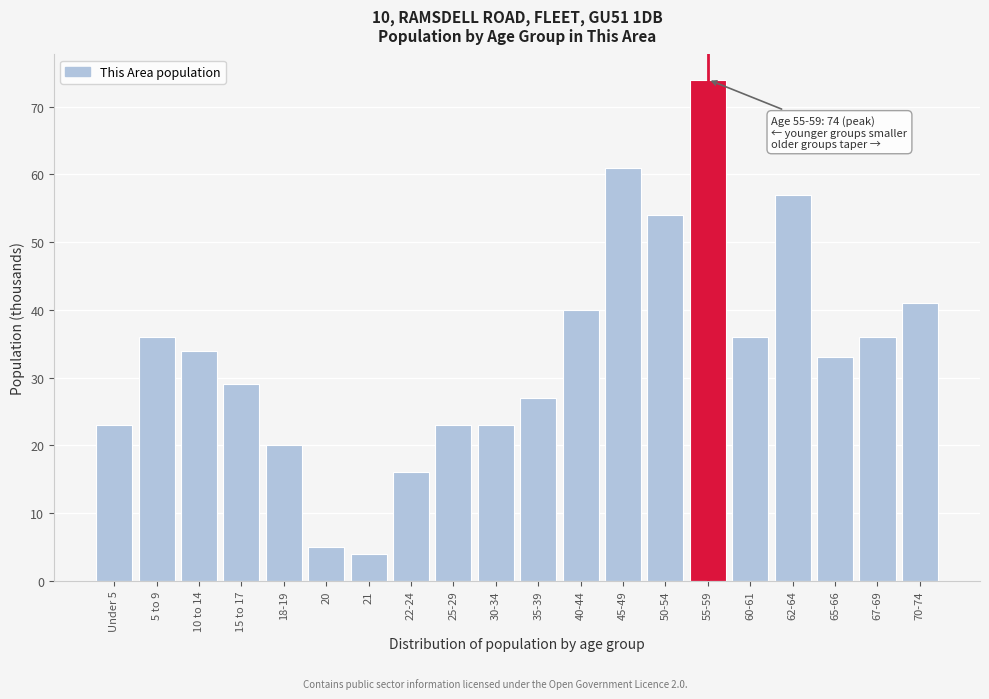

Reading right to left, list all the values displayed in this chart.

41	36	33	57	36	74	54	61	40	27	23	23	16	4	5	20	29	34	36	23